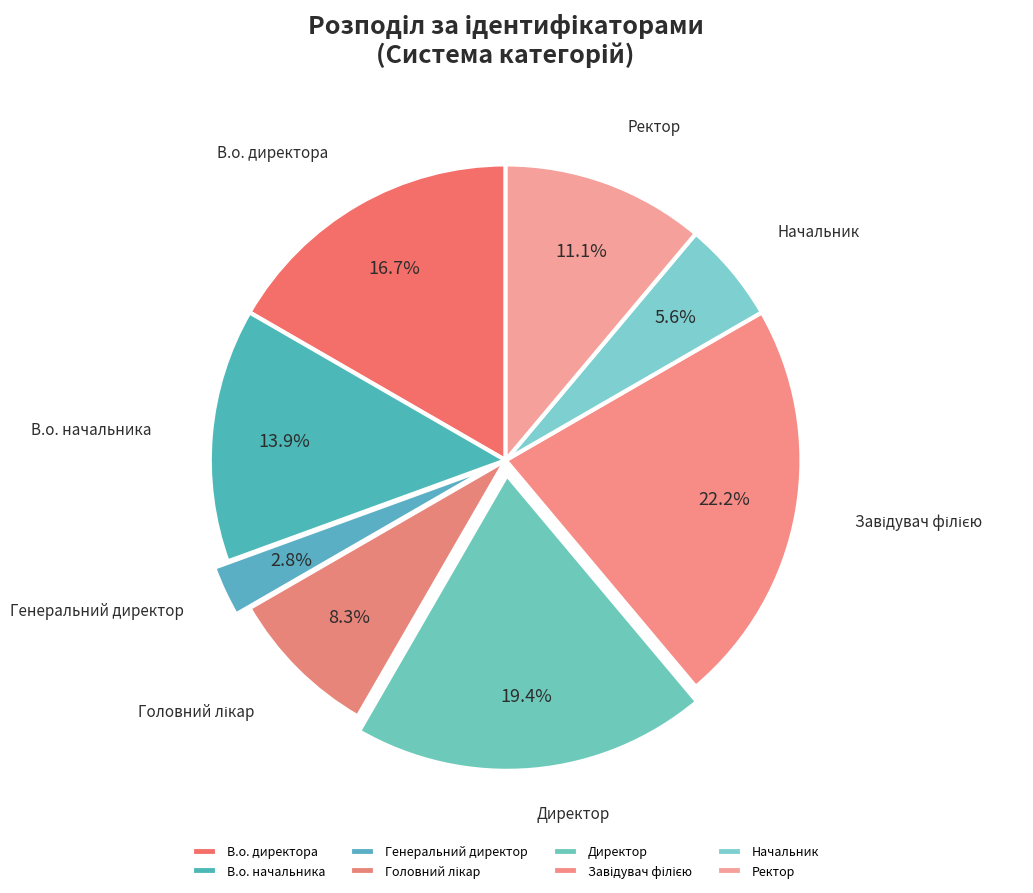

Between Директор and Генеральний директор, which is larger?

Директор